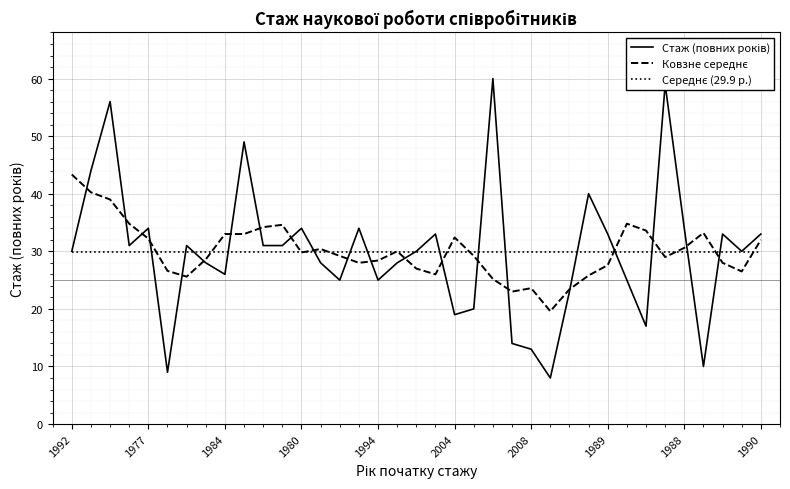

What is the difference between the highest and lowest values at 1990?

3.1